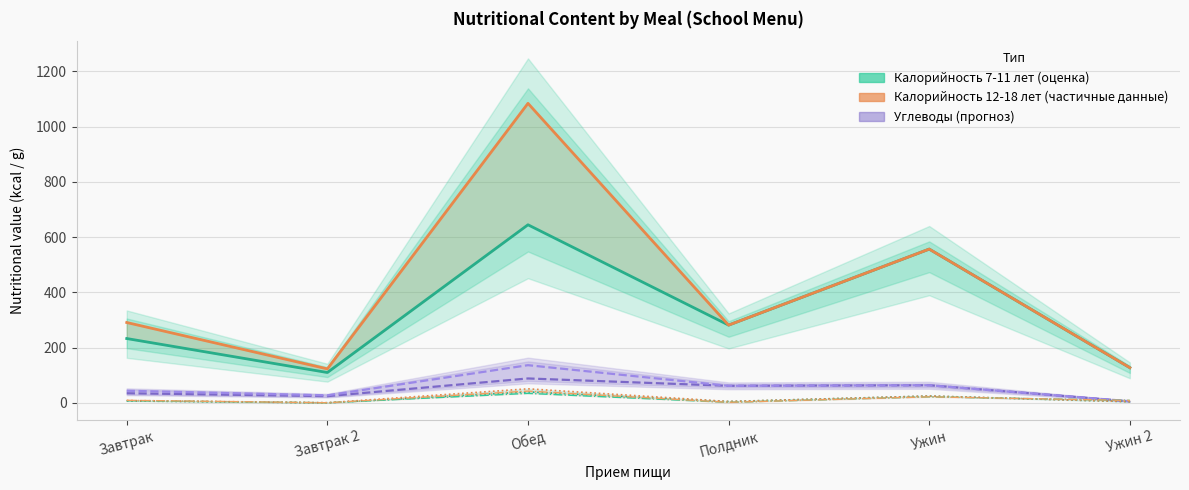

At which category is the sum across all series the highest?

Обед